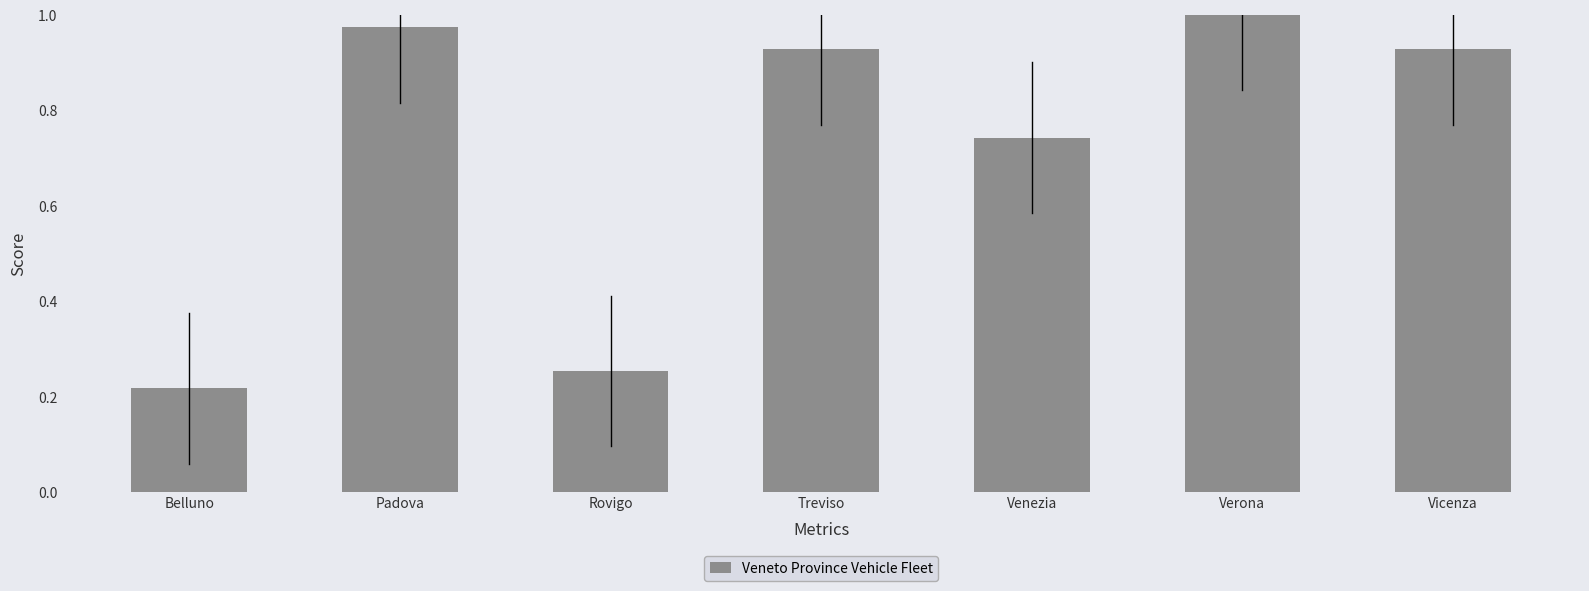

How many bars are there in total?

7